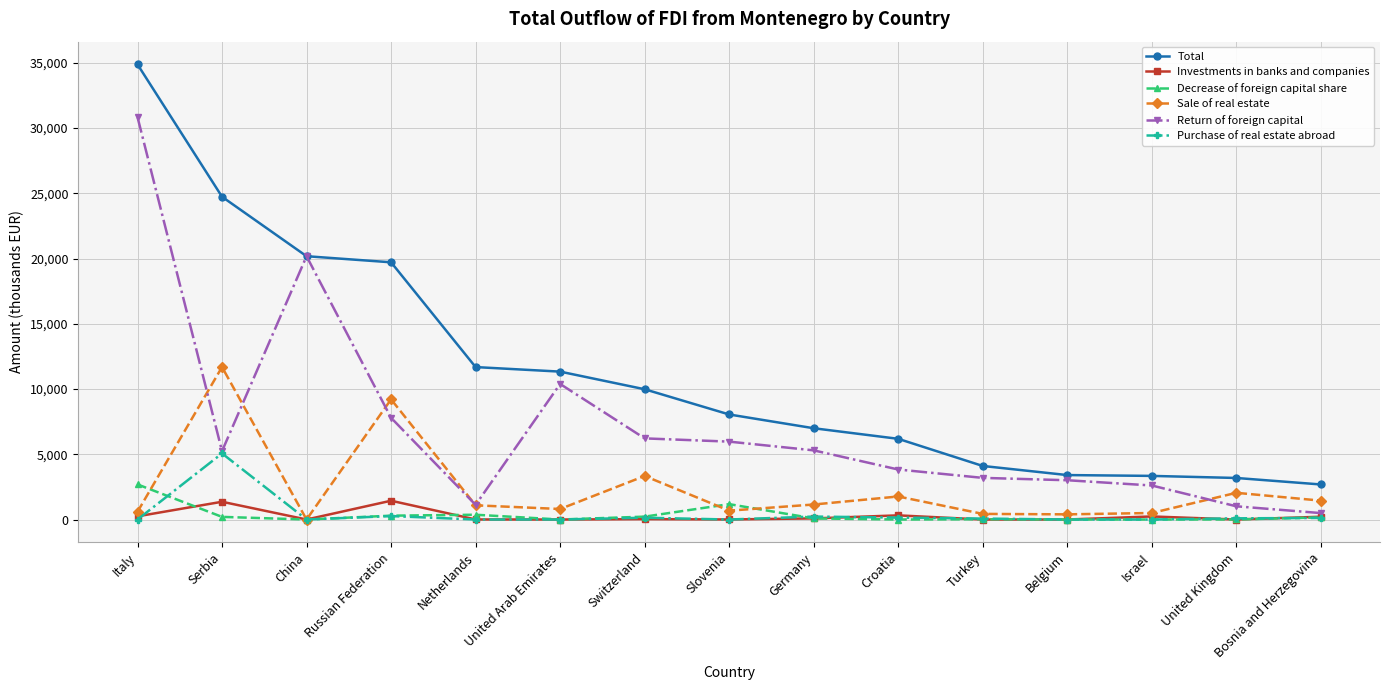

What is the label of the 2nd point from the left?

Serbia